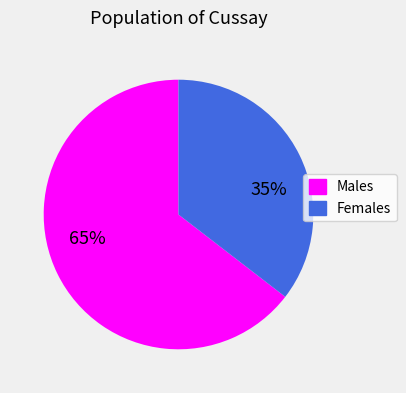

Is there a majority slice in this chart?

Yes